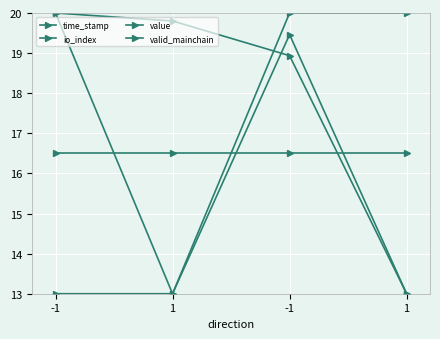

Does the chart have visible grid lines?

Yes